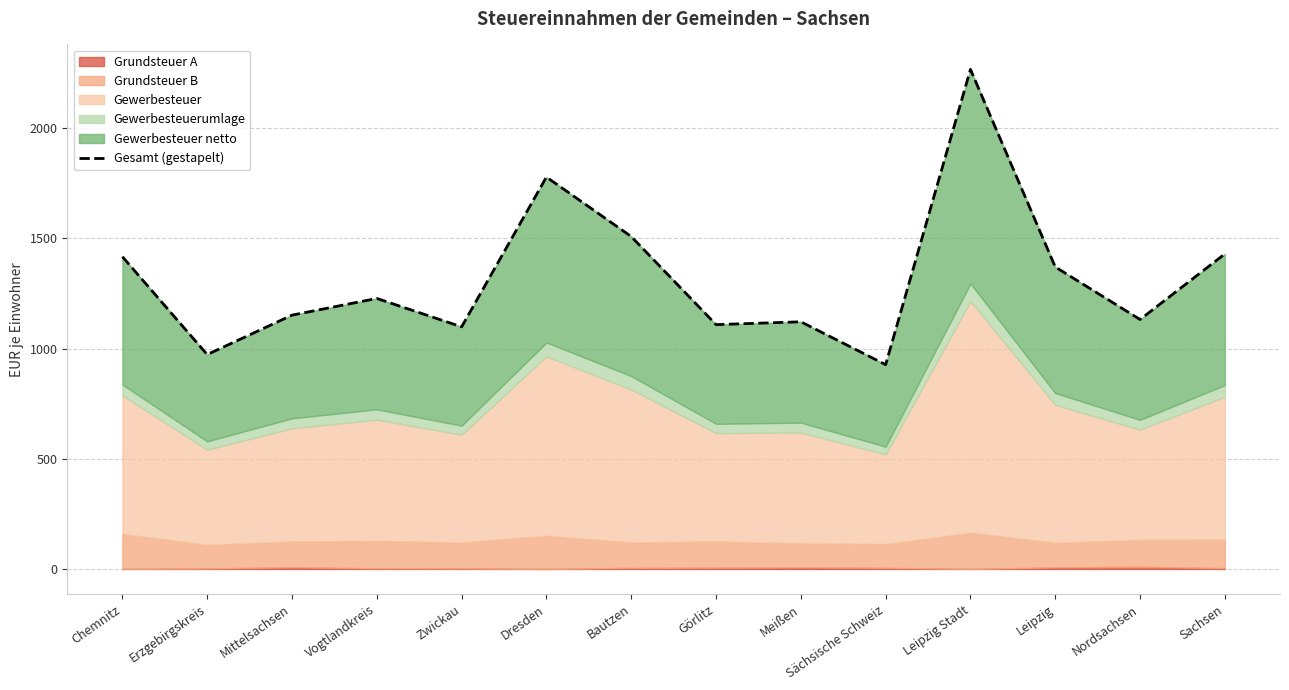

The chart shows a value of 1724.7 at Görlitz. True or false?

False